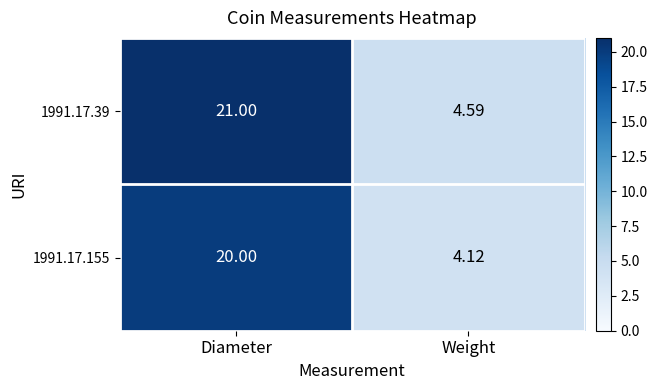

Rank the series by their average value, from highest to lowest.

1991.17.39, 1991.17.155